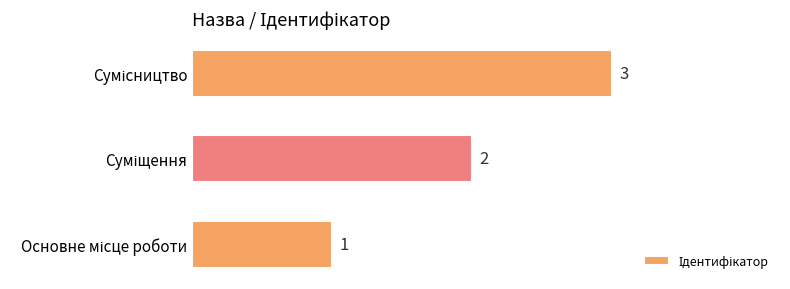

What is the greatest value displayed?

3